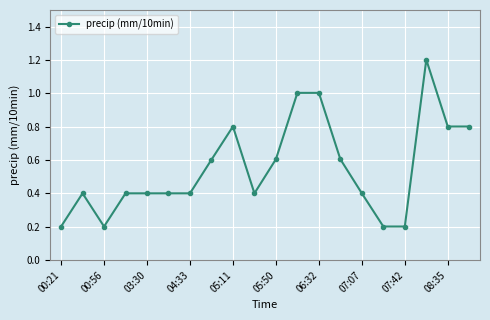

What is the maximum value shown in the chart?

1.2